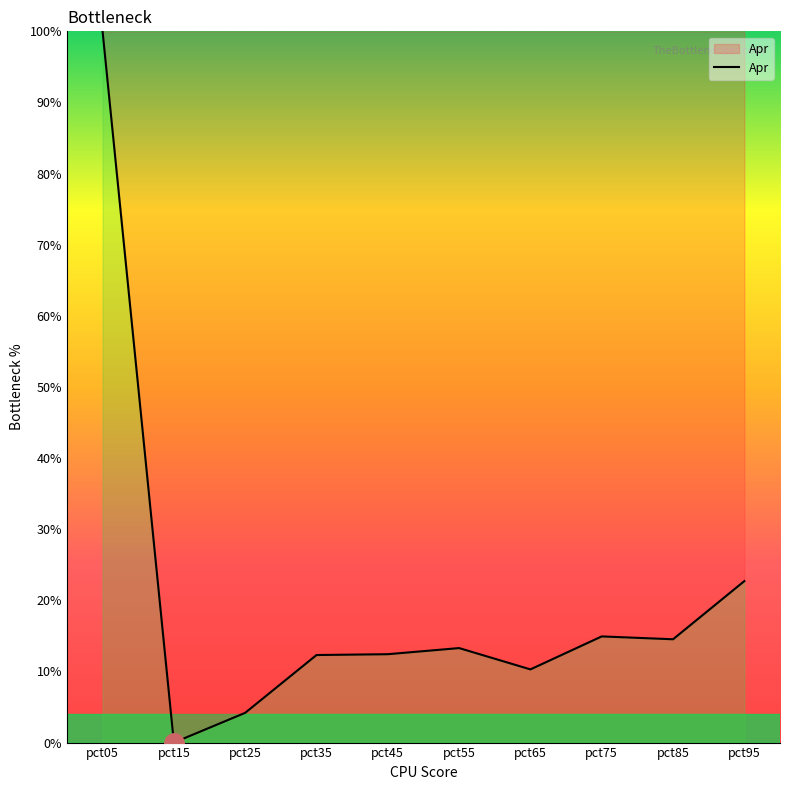

What is the difference between the maximum and minimum values?

100.0